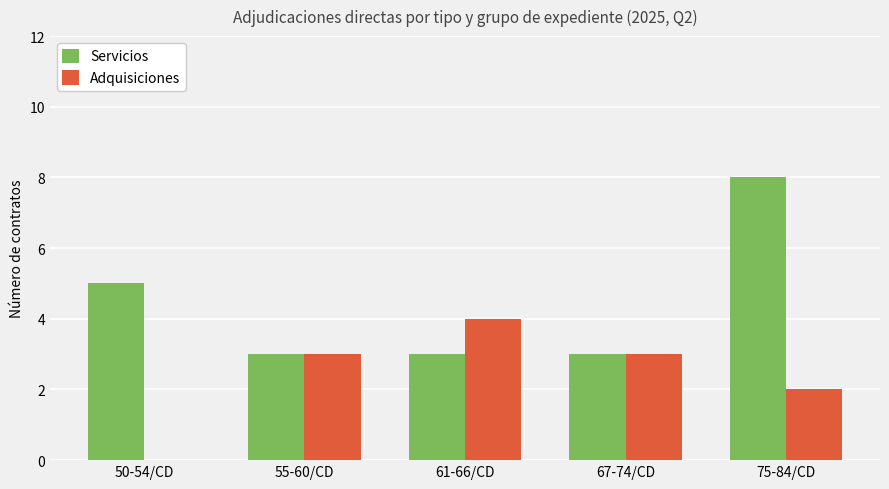

What are all the series names shown in the legend?

Servicios, Adquisiciones